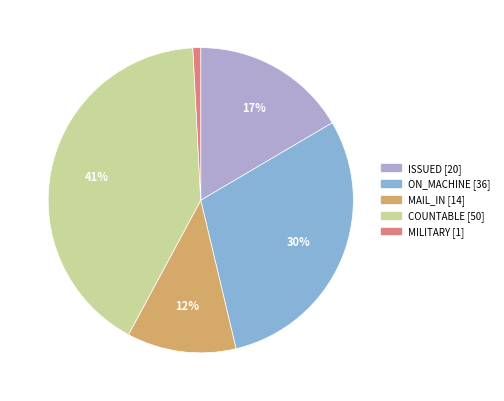

Is there any slice that represents more than half of the pie?

No